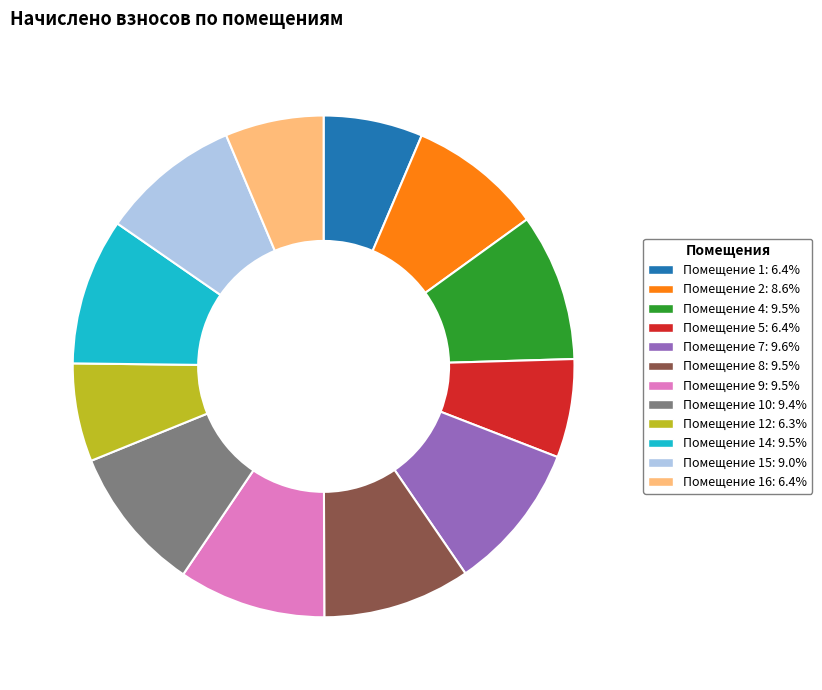

Is there any slice that represents more than half of the pie?

No